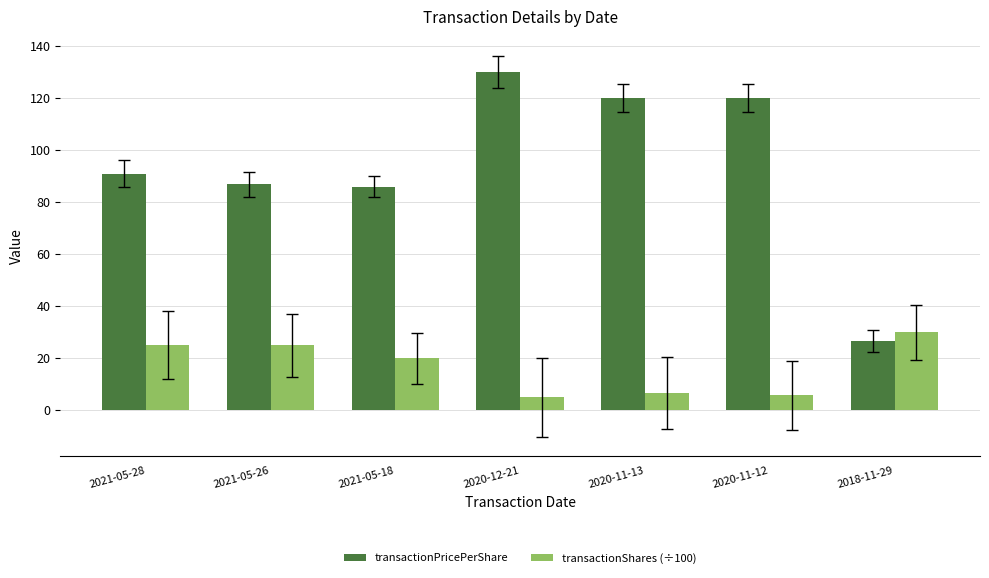

Is the value of transactionShares (÷100) at 2020-11-13 greater than the value of transactionPricePerShare at 2021-05-28?

No